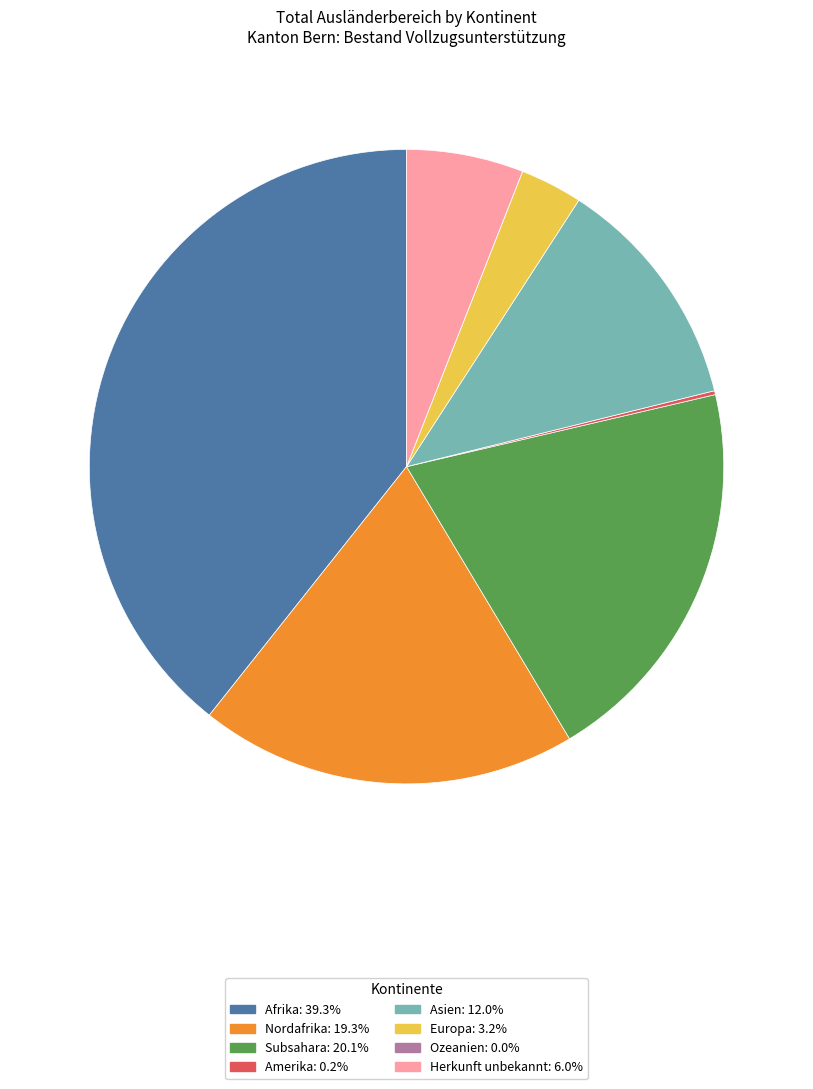

What is the largest slice in the pie chart?

Afrika